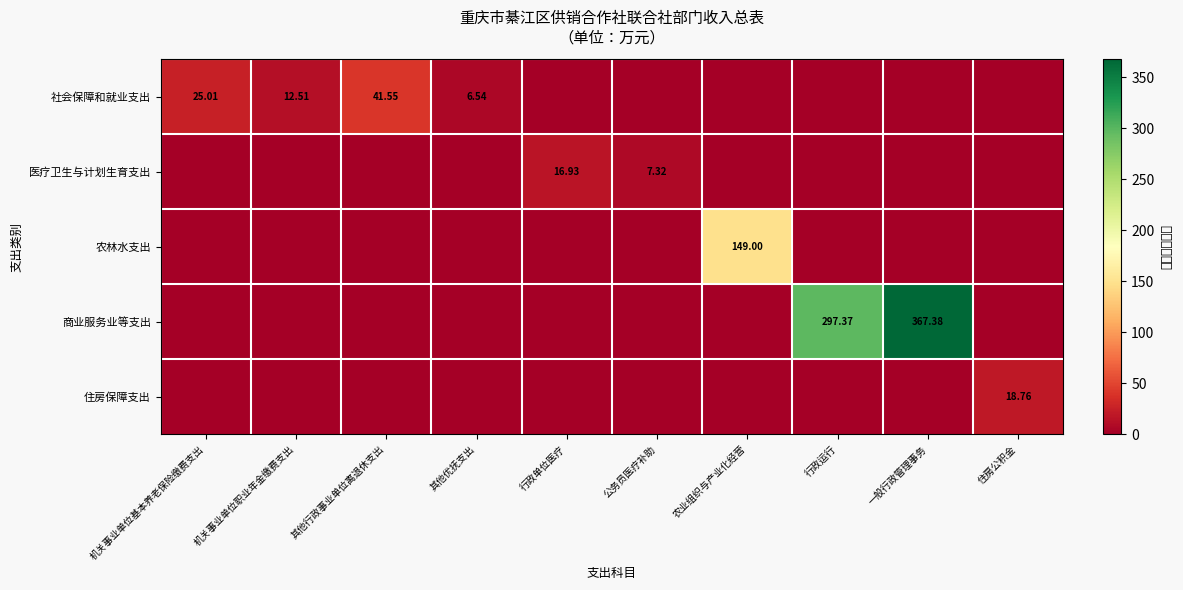

Which series has the largest total across all categories?

商业服务业等支出